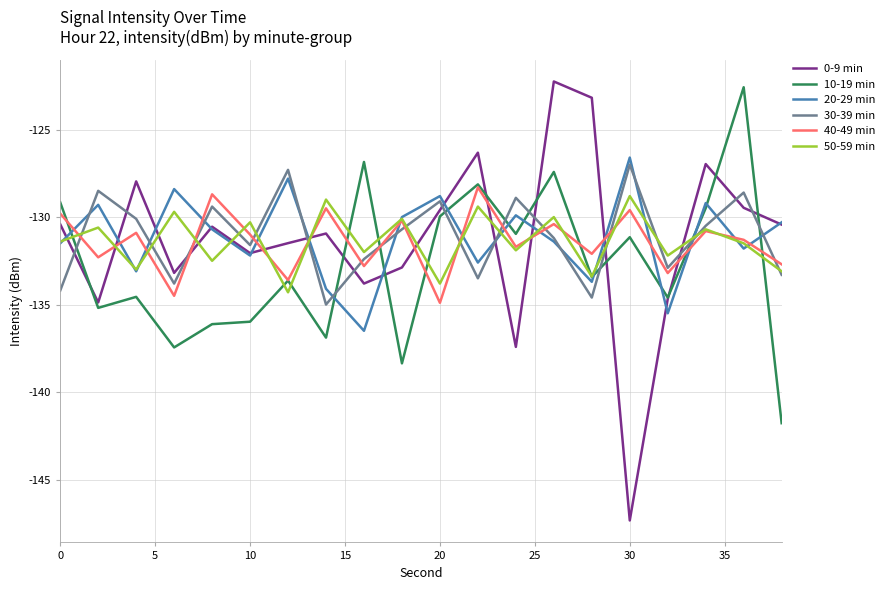

How many interior local peaks does the 50-59 min series have?

9